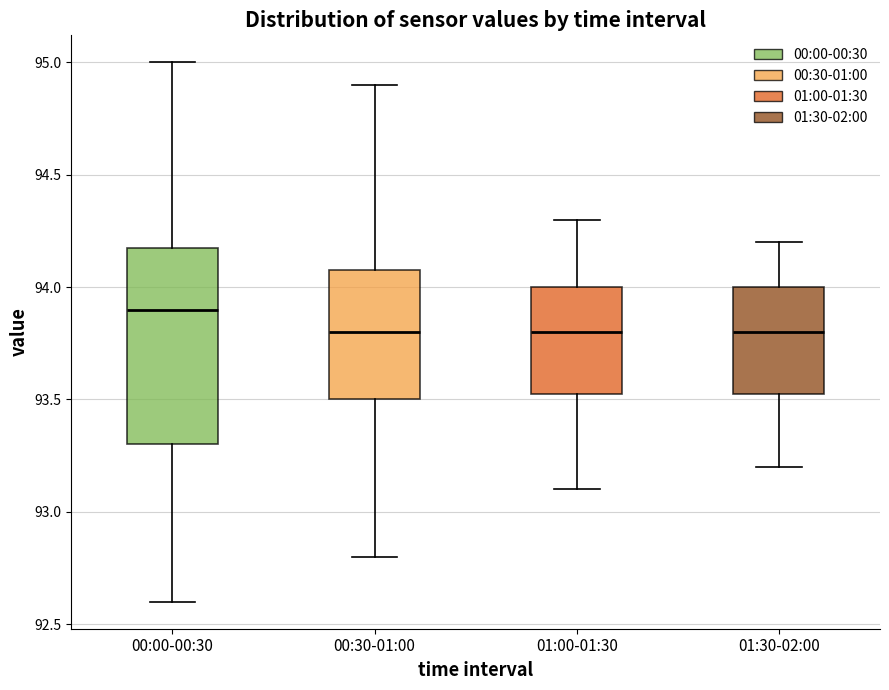

Which box is the tallest, from its lower edge to its upper edge?

00:00-00:30